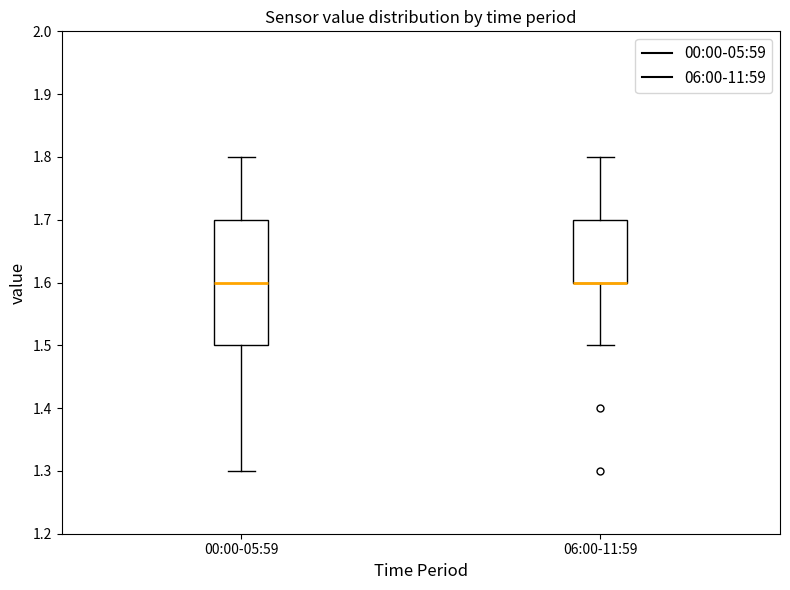

Which box is the tallest, from its lower edge to its upper edge?

00:00-05:59